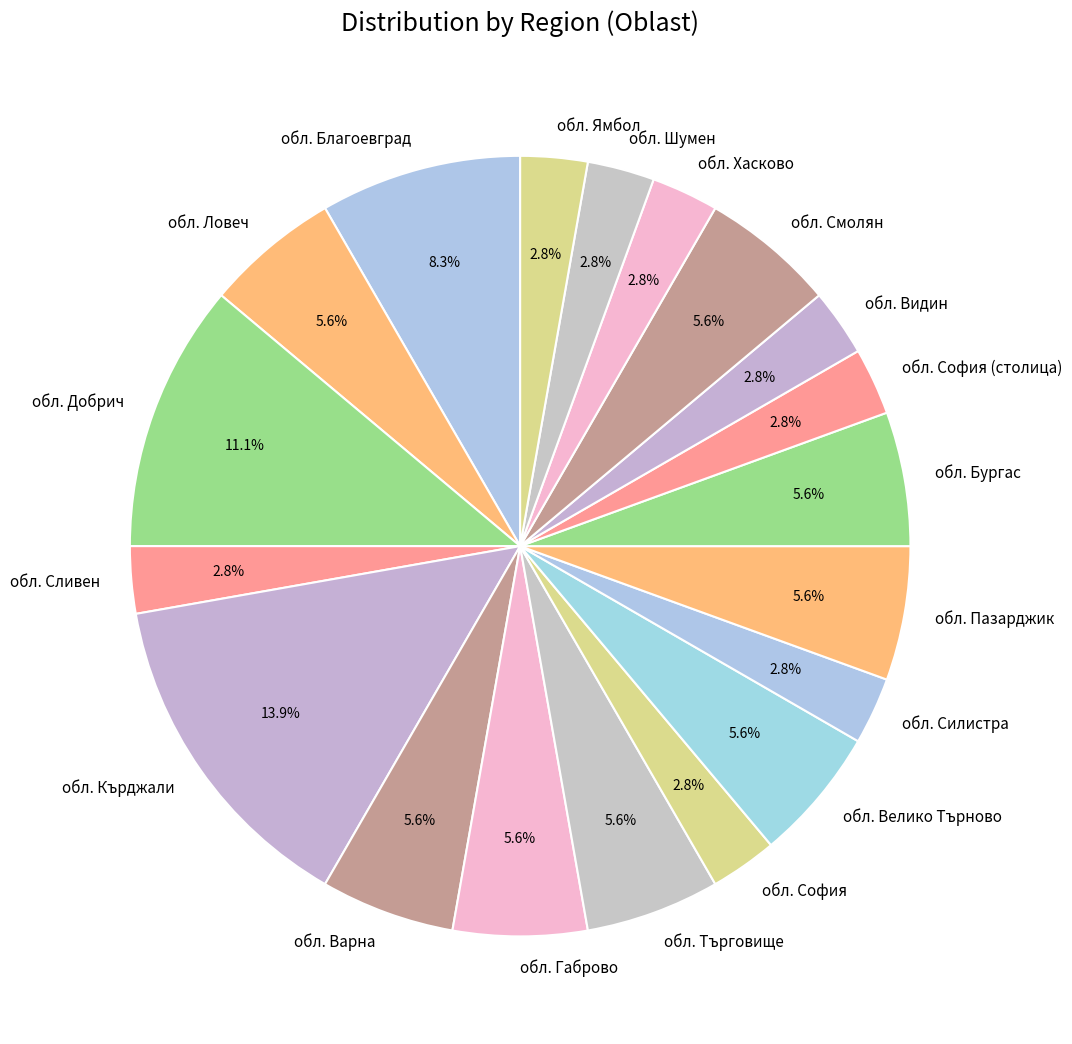

Does any single category account for the majority?

No